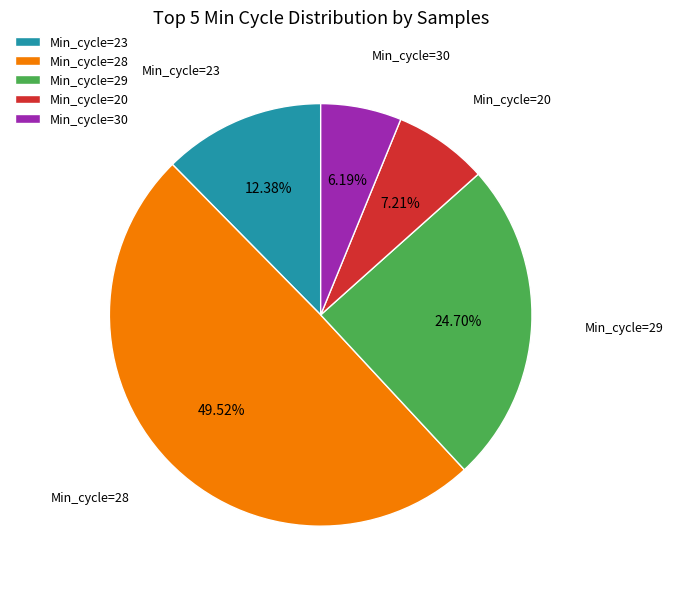

What is the ratio of the value at Min_cycle=29 to the value at Min_cycle=30?

4.0